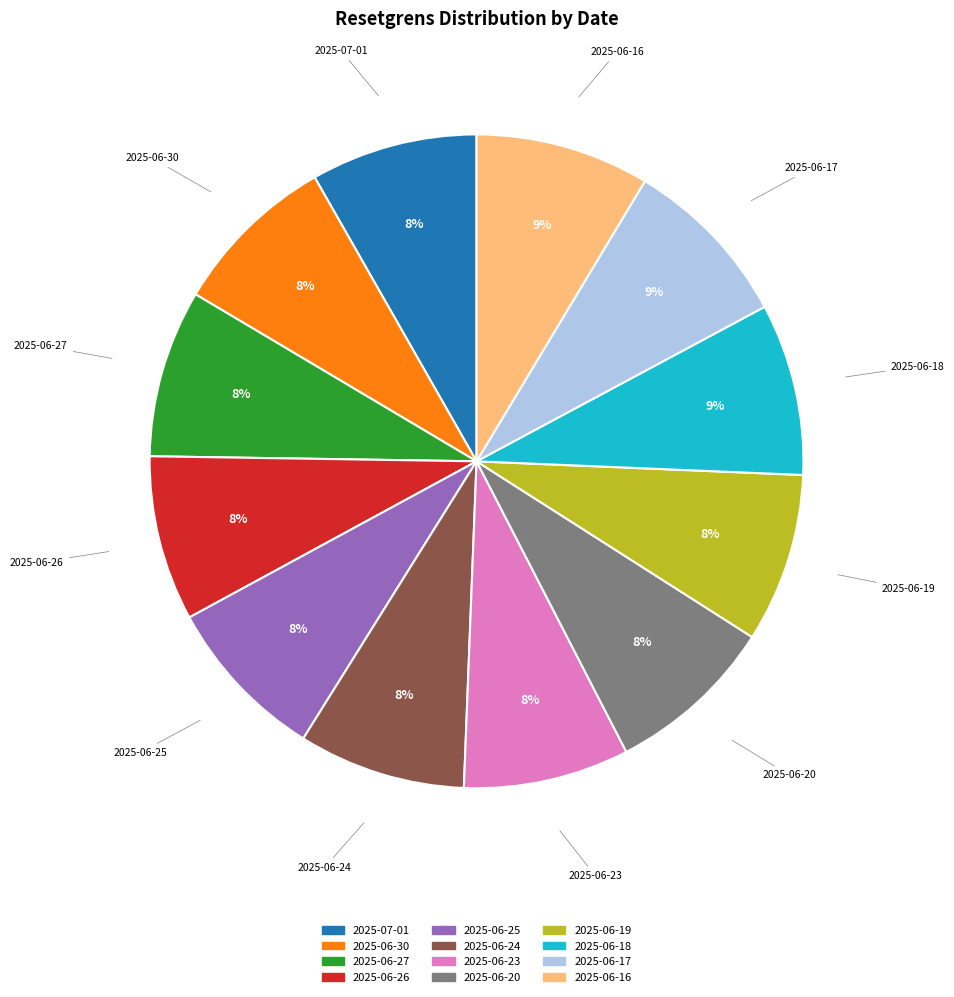

Is the sum of 2025-06-27 and 2025-07-01 greater than half?

No